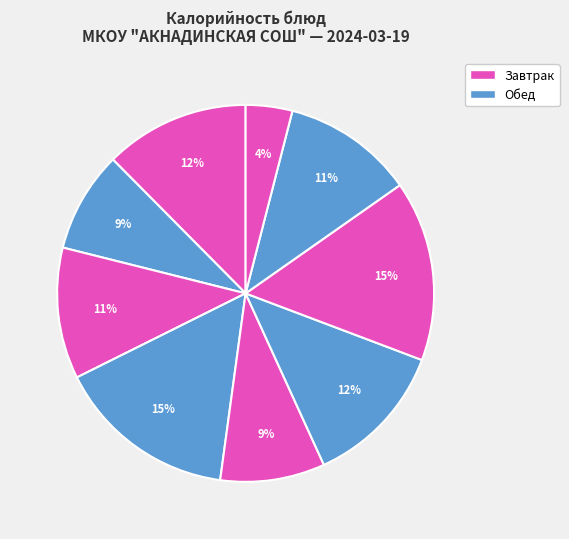

How many slices are in this pie chart?

9